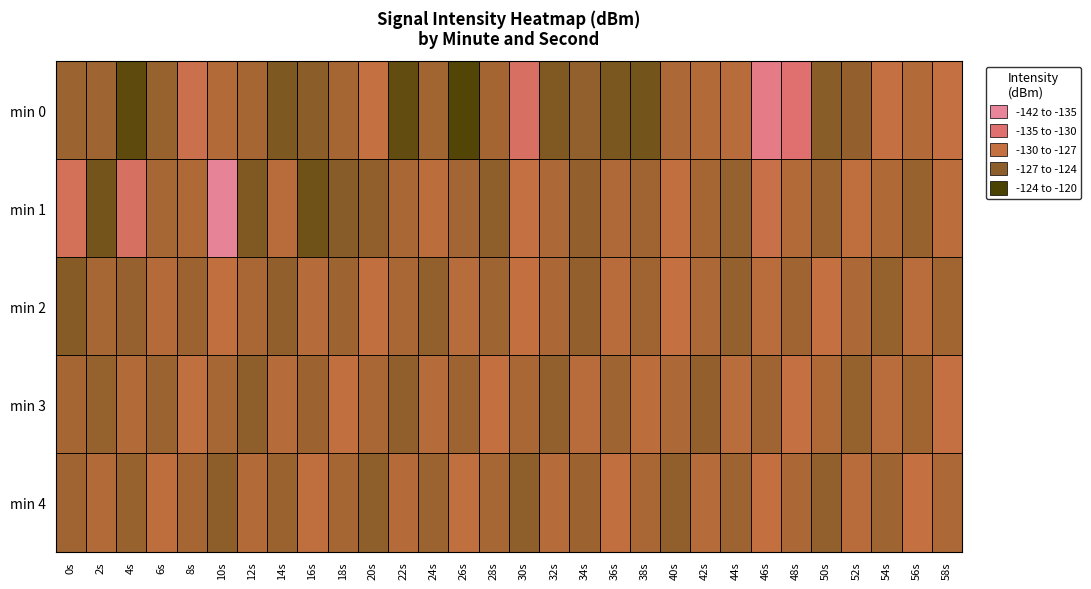

How many categories are shown in the chart?

30